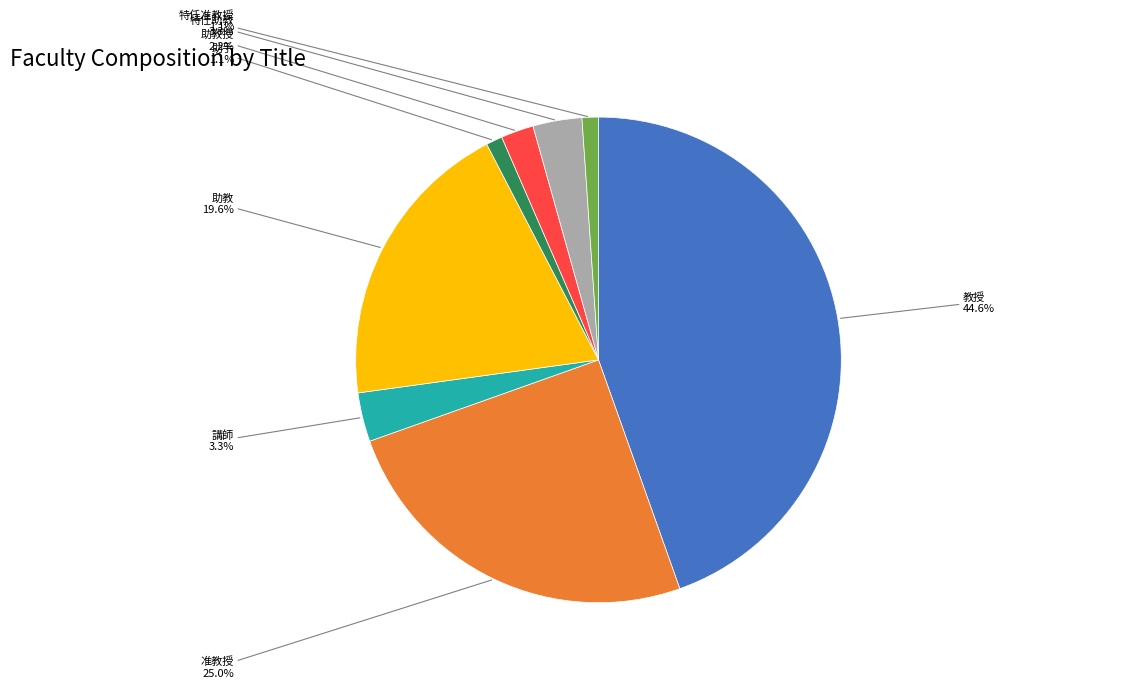

To the nearest percent, what is the combined percentage of 助教 and 教授?

64%